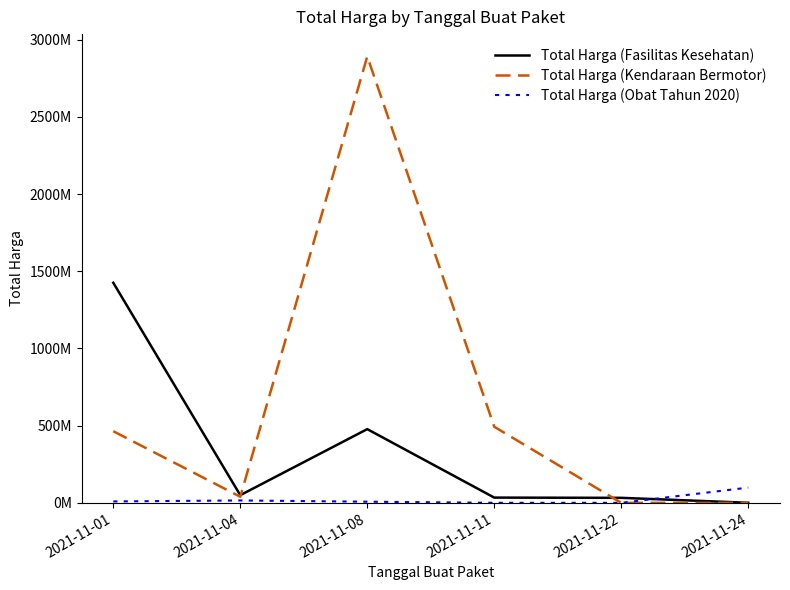

What are all the series names shown in the legend?

Total Harga (Fasilitas Kesehatan), Total Harga (Kendaraan Bermotor), Total Harga (Obat Tahun 2020)